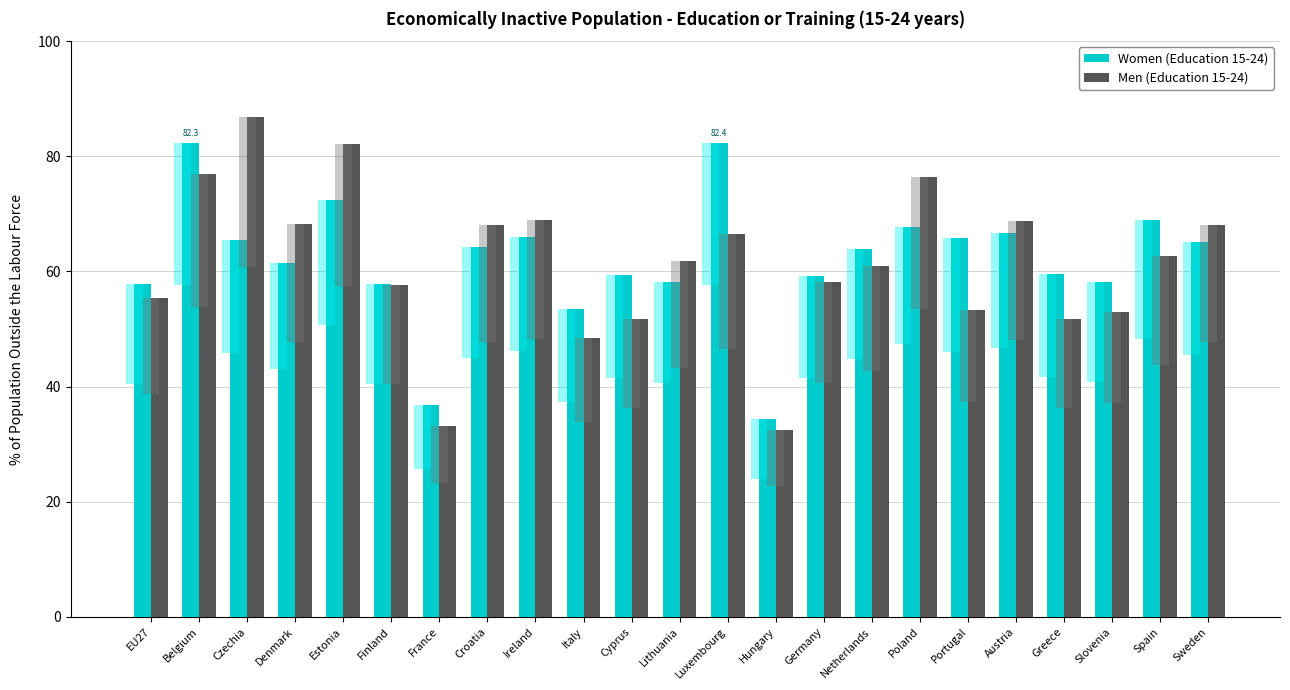

At which label does Women (Education 15-24) reach its peak?

Luxembourg